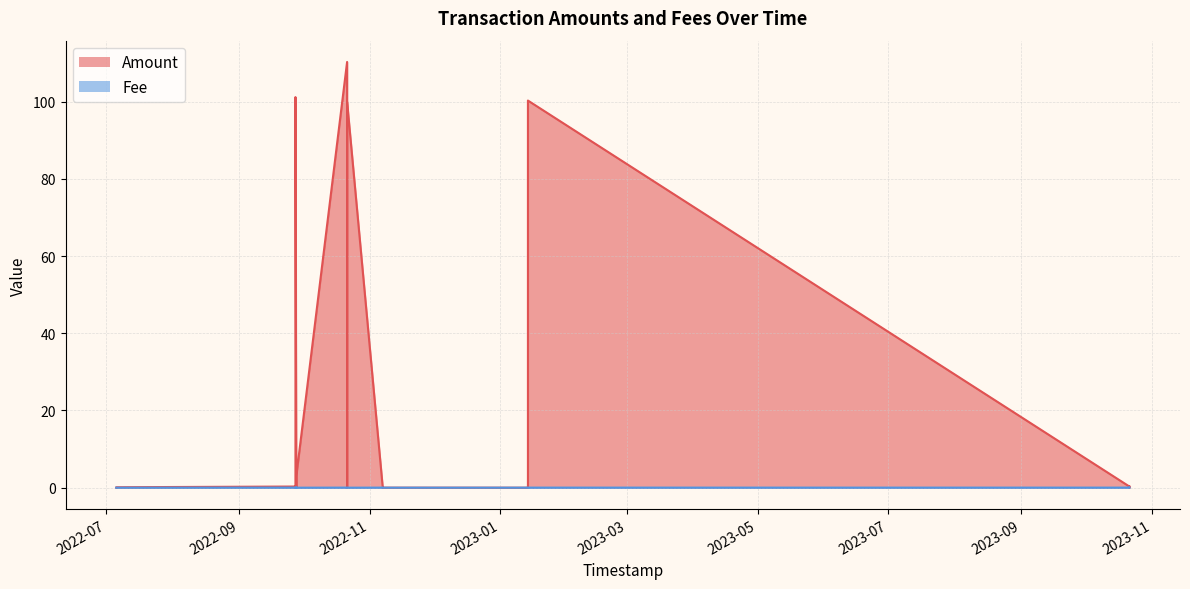

Reading left to right, list all the values displayed in this chart.

Amount: 0=0.0	1=0.1	2=0.3	3=0.0	4=6.6	5=101.2	6=0.0	7=3.0	8=0.3	9=0.0	10=110.3	11=0.0	12=100.0	13=0.3	14=0.0	15=0.0	16=0.0	17=100.3	18=0.0	19=0.3	20=0.0	21=0.3	22=0.0	23=0.3
Fee: 0=0.0	1=0.0	2=0.0	3=0.0	4=0.0	5=0.0	6=0.0	7=0.0	8=0.0	9=0.0	10=0.0	11=0.0	12=0.0	13=0.0	14=0.0	15=0.0	16=0.0	17=0.0	18=0.0	19=0.0	20=0.0	21=0.0	22=0.0	23=0.0